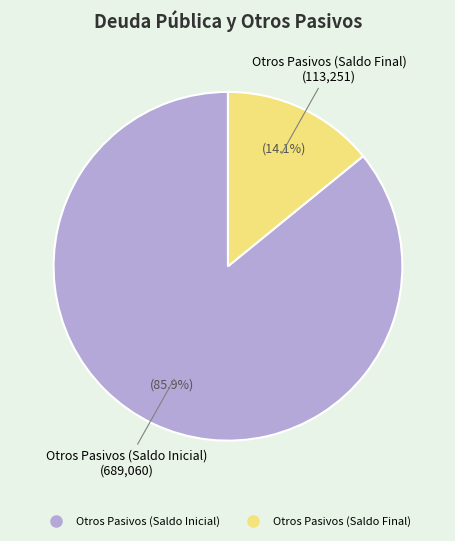

What is the largest slice in the pie chart?

Otros Pasivos (Saldo Inicial)